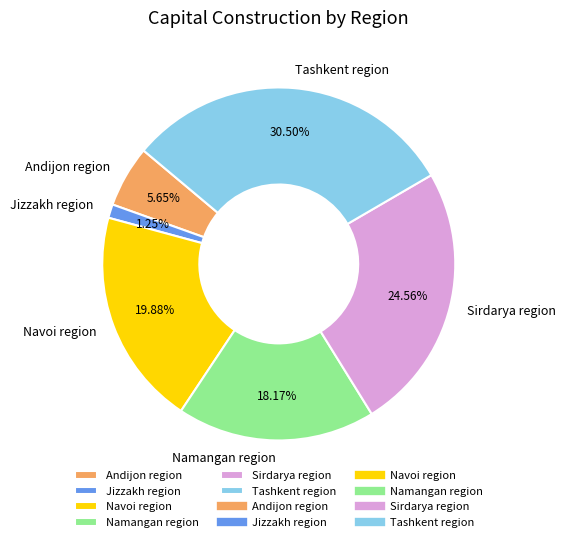

Combined, what portion of the pie is Tashkent region and Jizzakh region?

31.7%